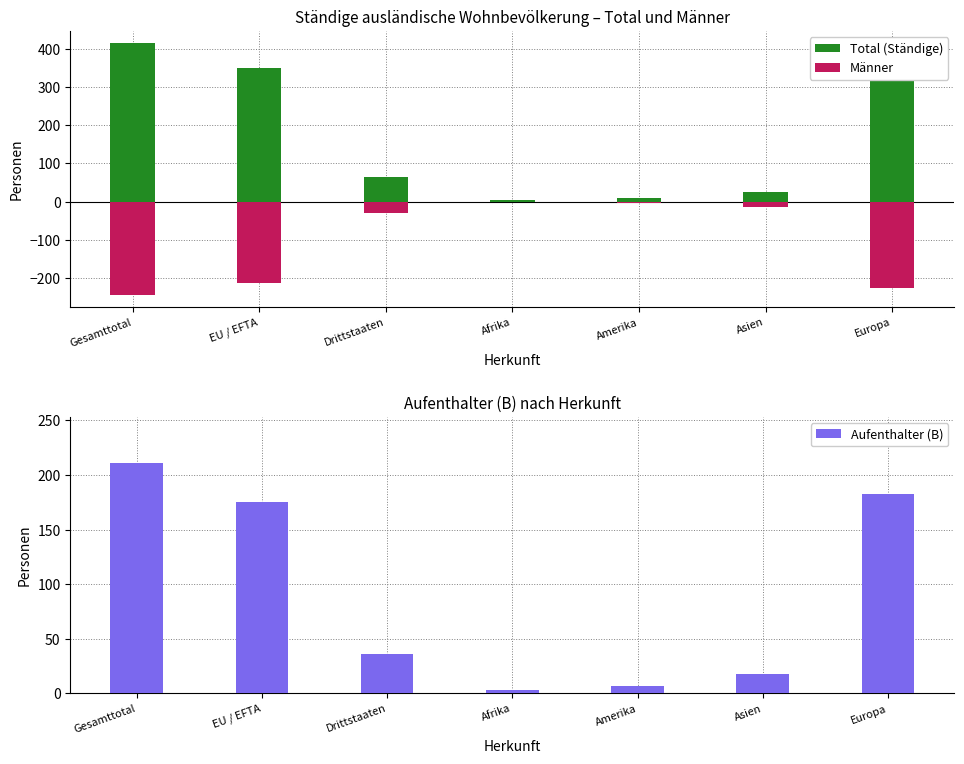

Which category has the lowest value in the Total (Ständige) series?

Afrika